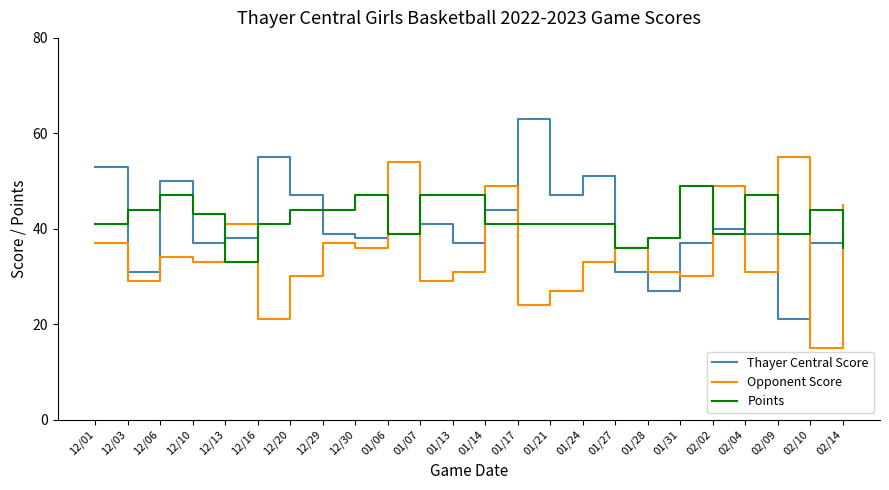

What value does the Opponent Score series have at 01/24?

33